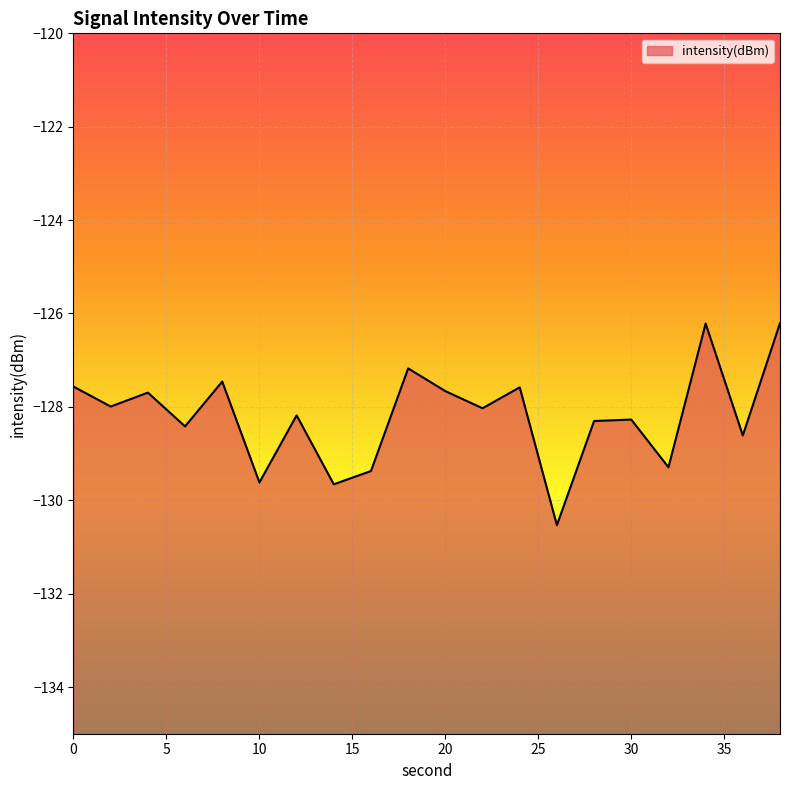

The chart shows a value of -182.4 at 24. True or false?

False